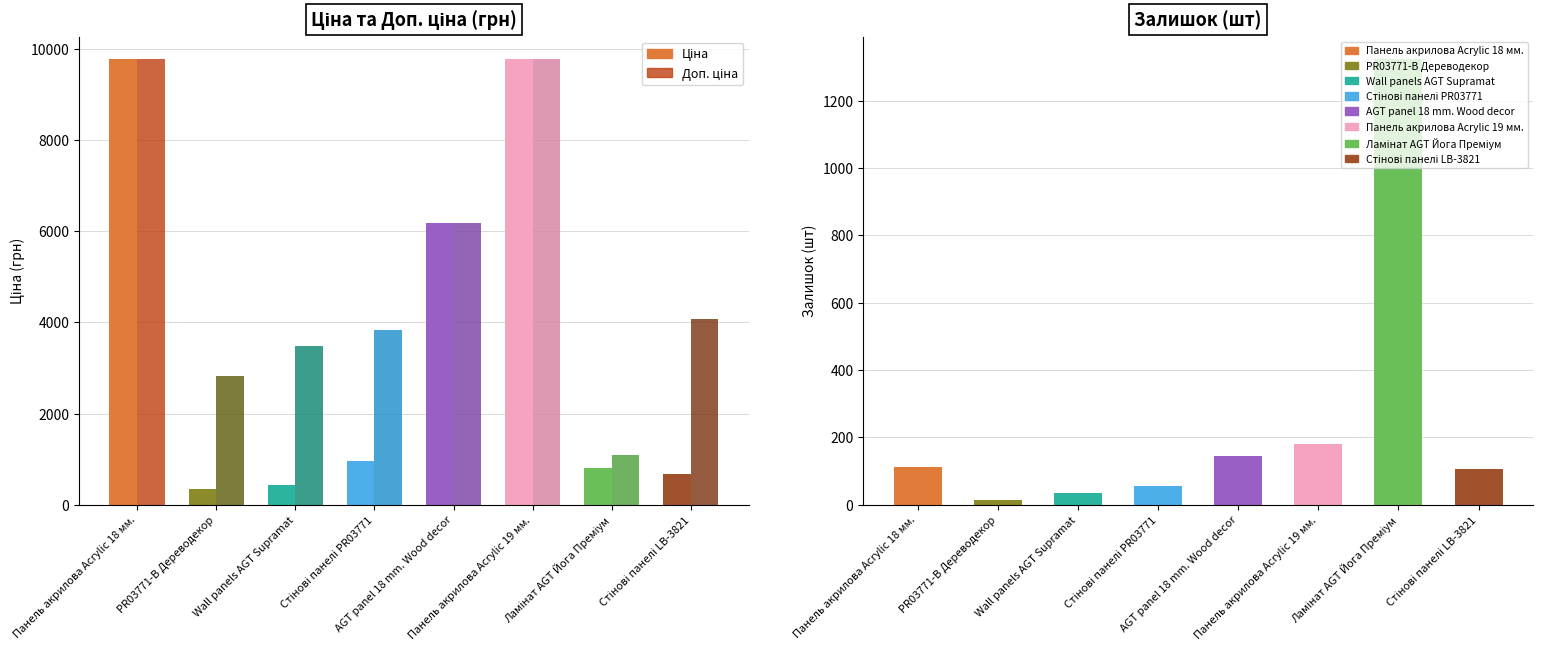

At which category is the sum across all series the highest?

Панель акрилова Acrylic 18 мм.